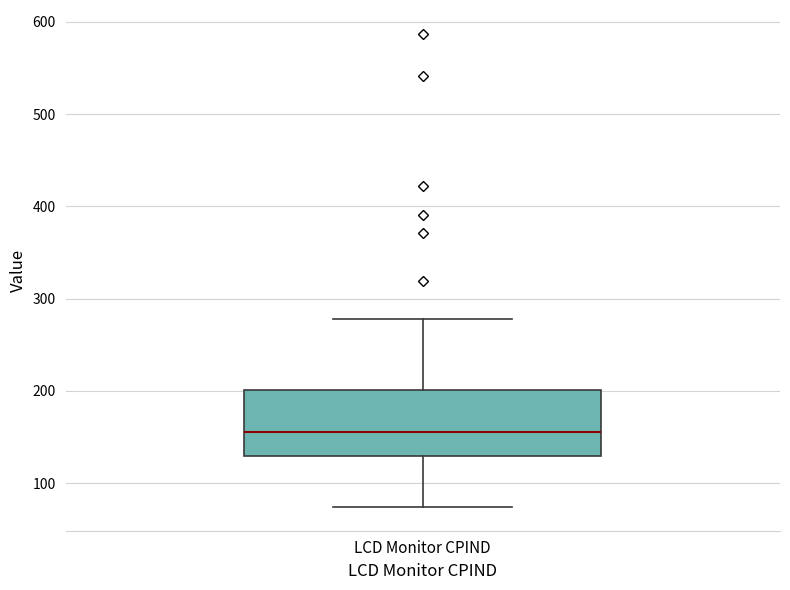

Where does the lower whisker of the box for LCD Monitor CPIND end on the y-axis? The values are not printed on the chart, so give them approximately, as read against the axis.

70